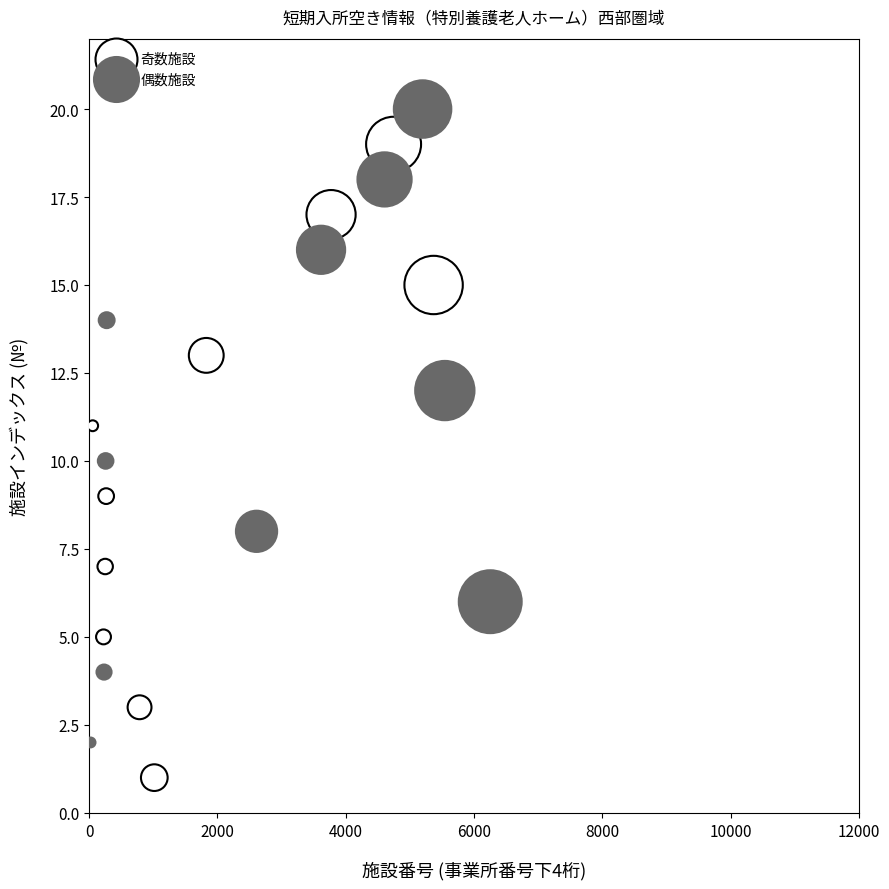

Which series contains the highest Y value?

偶数施設